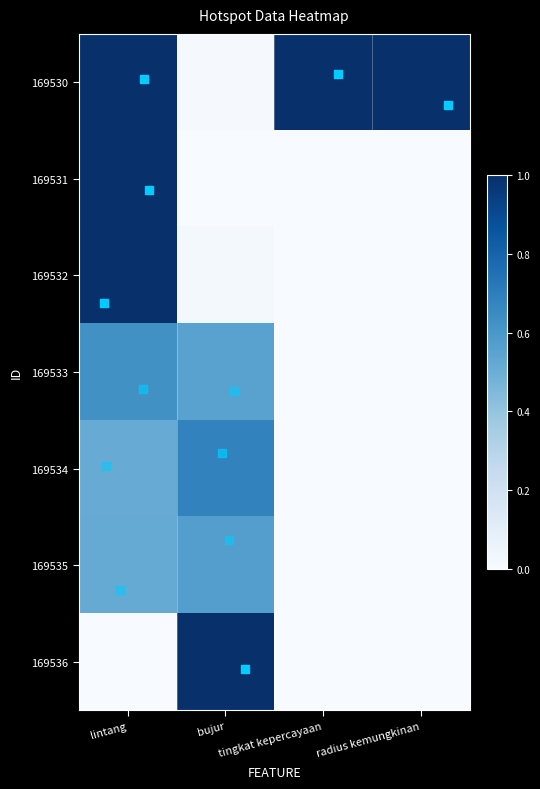

Which series has the largest total across all categories?

169530